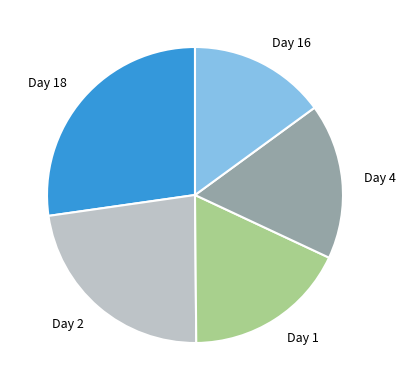

How many segments does this pie chart have?

5